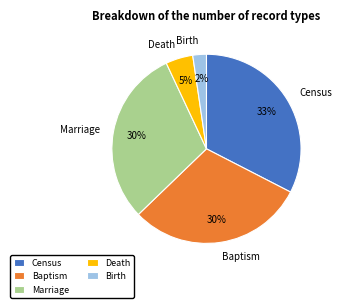

Which has a higher value, Birth or Census?

Census